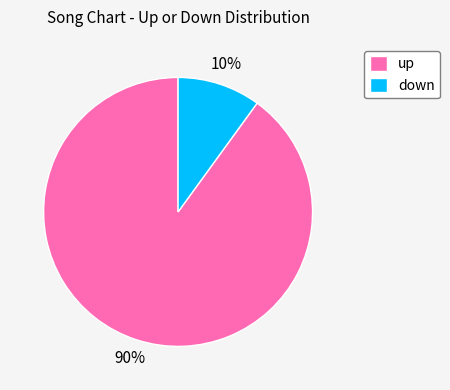

True or false: down accounts for 10% of the total.

True